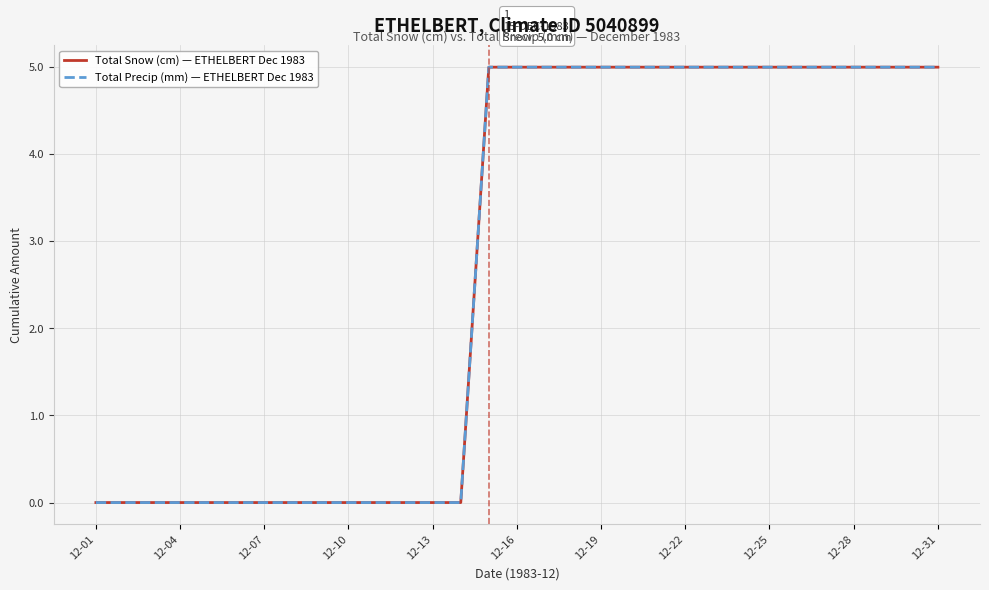

True or false: Total Snow (cm) — ETHELBERT Dec 1983 has more than 1 interior local peaks.

False